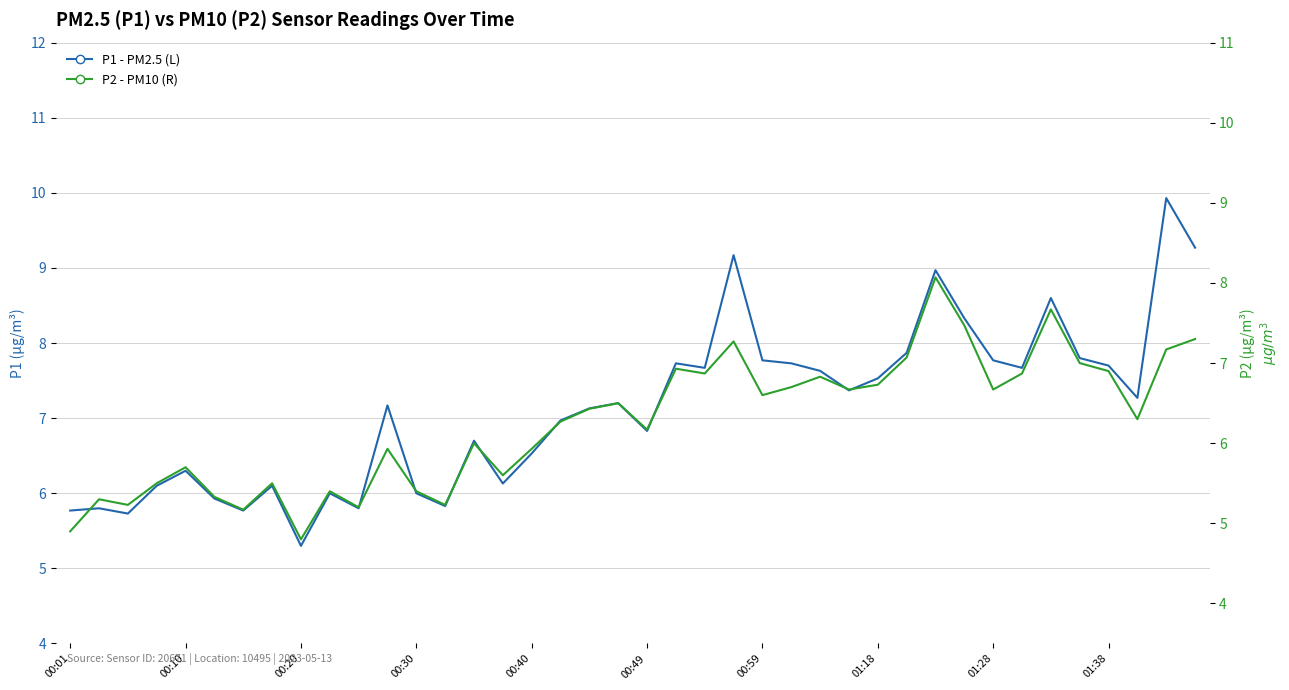

True or false: P1 - PM2.5 (L) has a value of 8.3 at 31.

True